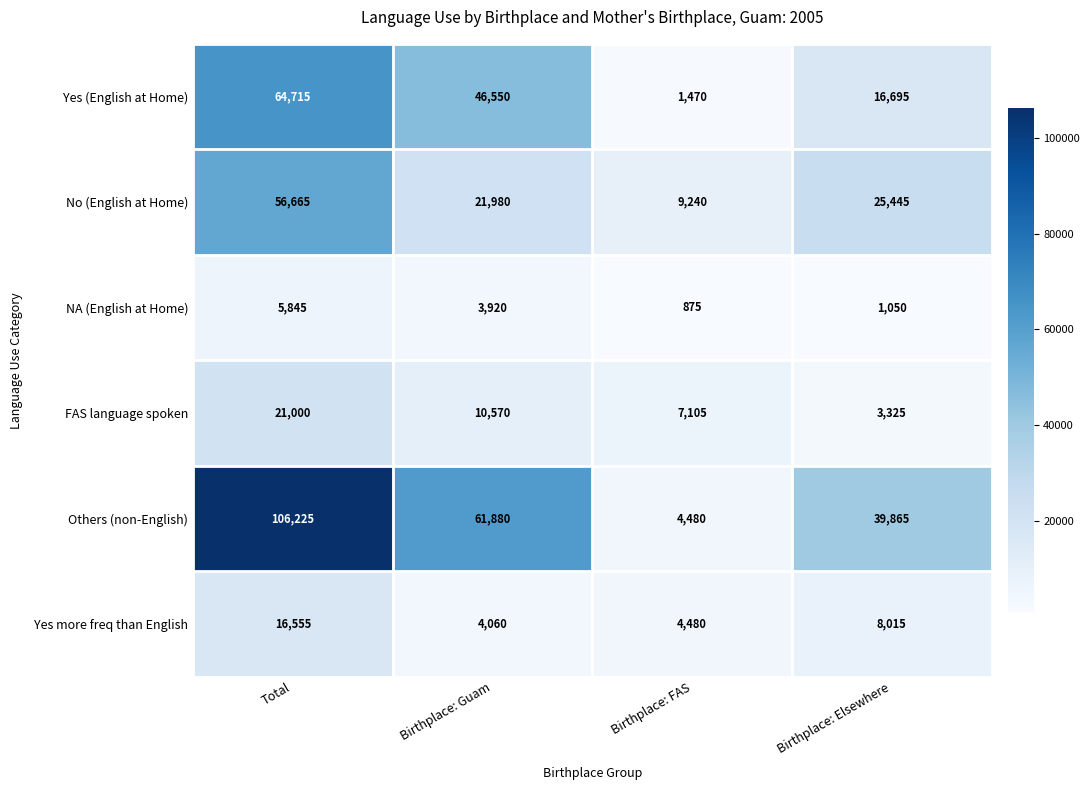

Rank the series by their maximum value, from highest to lowest.

Others (non-English), Yes (English at Home), No (English at Home), FAS language spoken, Yes more freq than English, NA (English at Home)